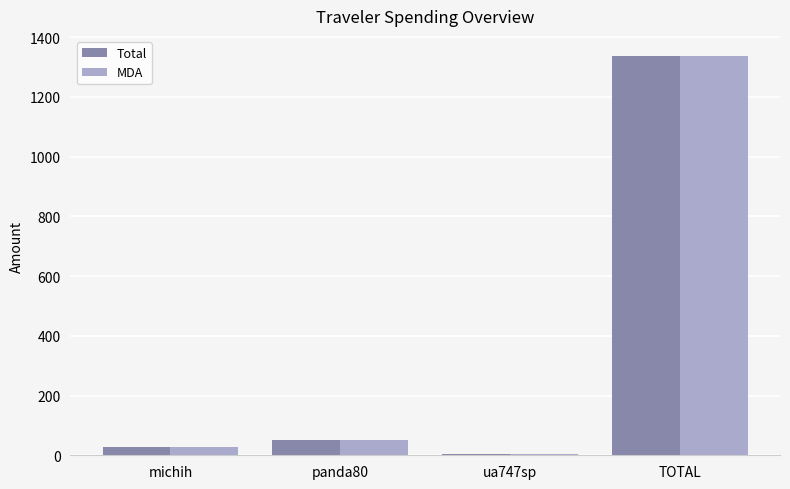

What is the maximum value shown in the chart?

1337.6